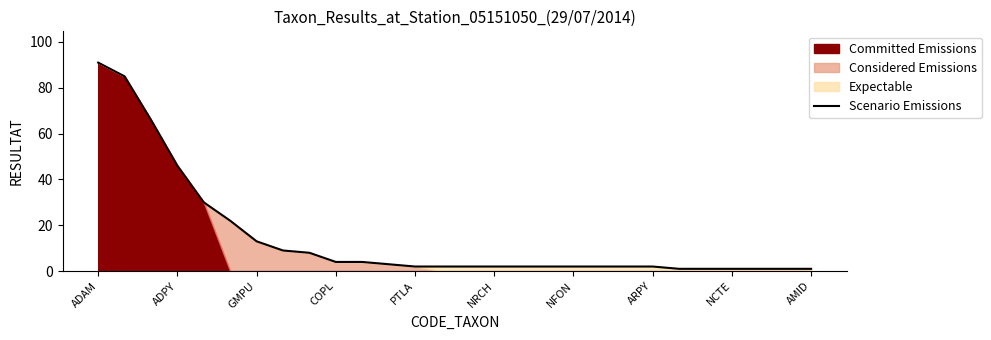

Is it true that Scenario Emissions equals 73 at ADPY?

False